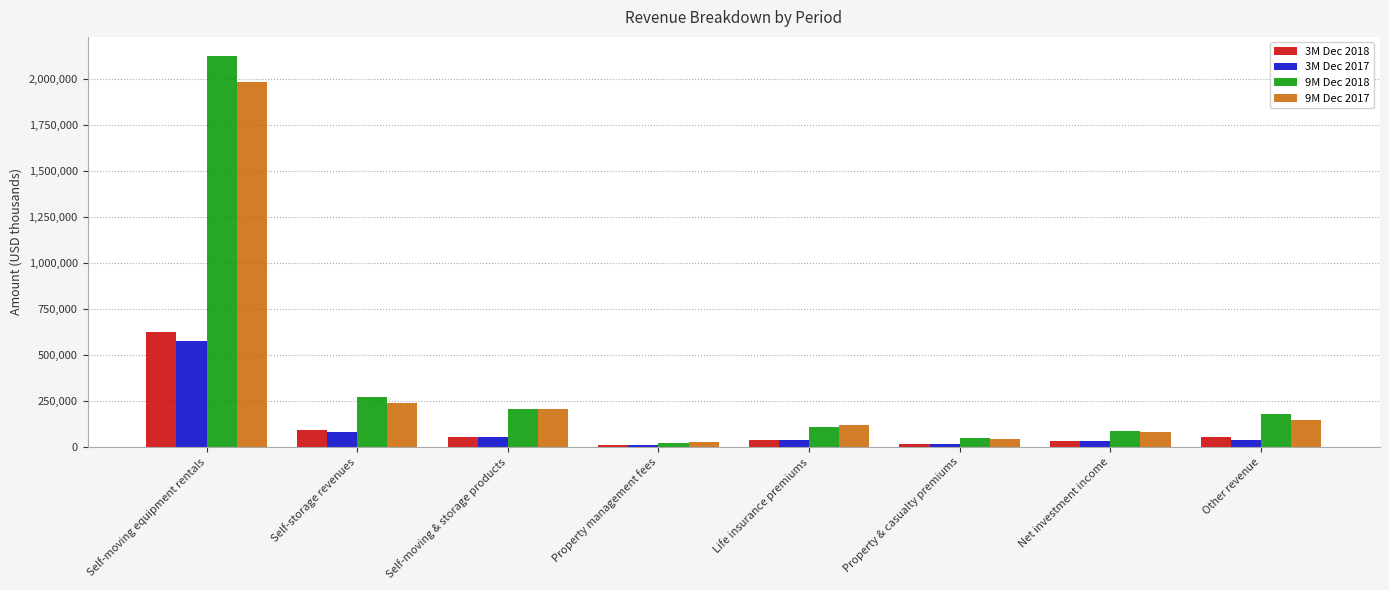

What is the difference between the 3M Dec 2017 values at Property & casualty premiums and Net investment income?

12728